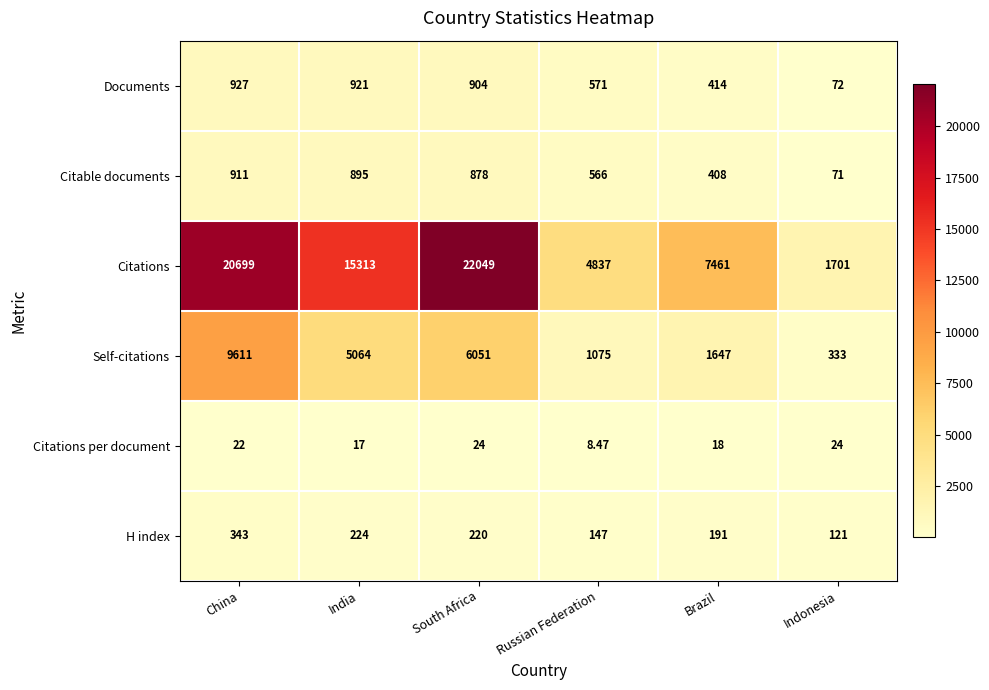

At which label does Self-citations reach its minimum?

Indonesia